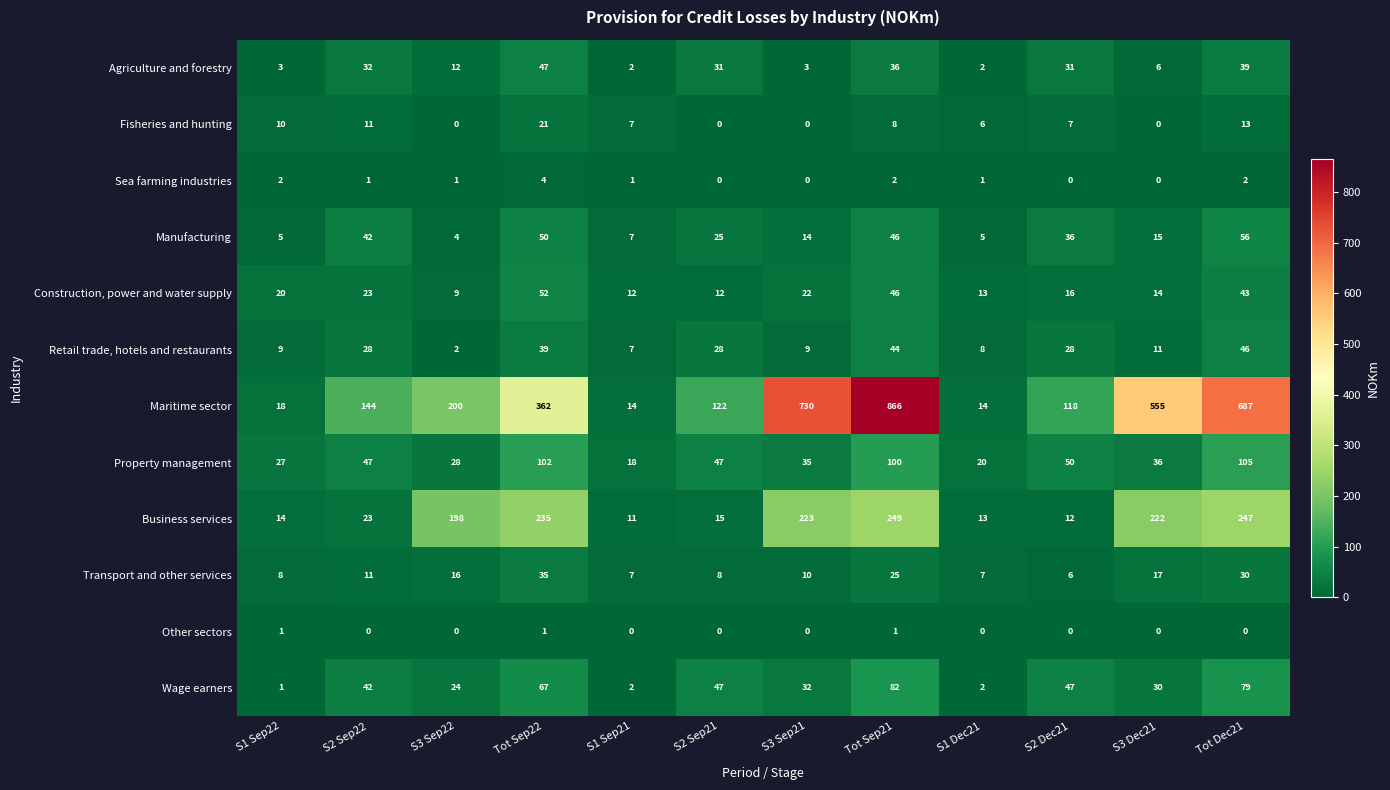

What is the minimum value for Business services?

11